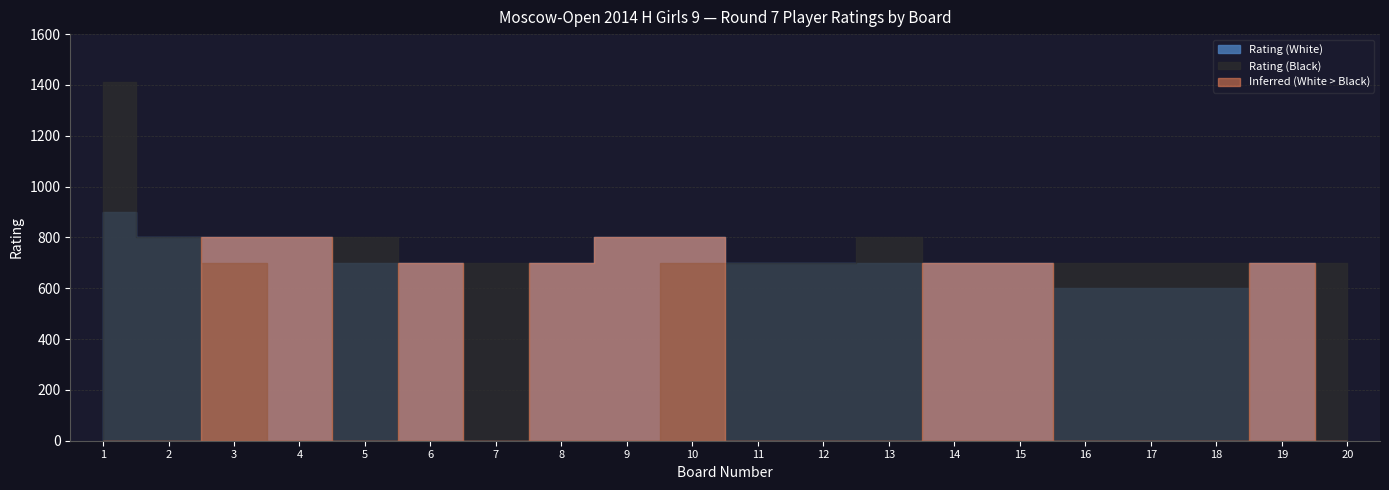

Reading left to right, what are all the values shown in this chart?

Rating (White): 1=900	2=800	3=800	4=800	5=700	6=700	7=0	8=700	9=800	10=800	11=700	12=700	13=700	14=700	15=700	16=600	17=600	18=600	19=700	20=0
Rating (Black): 1=1412	2=800	3=700	4=0	5=800	6=0	7=700	8=0	9=0	10=700	11=700	12=700	13=800	14=0	15=0	16=700	17=700	18=700	19=0	20=700
Board: 1=1	2=2	3=3	4=4	5=5	6=6	7=7	8=8	9=9	10=10	11=11	12=12	13=13	14=14	15=15	16=16	17=17	18=18	19=19	20=20